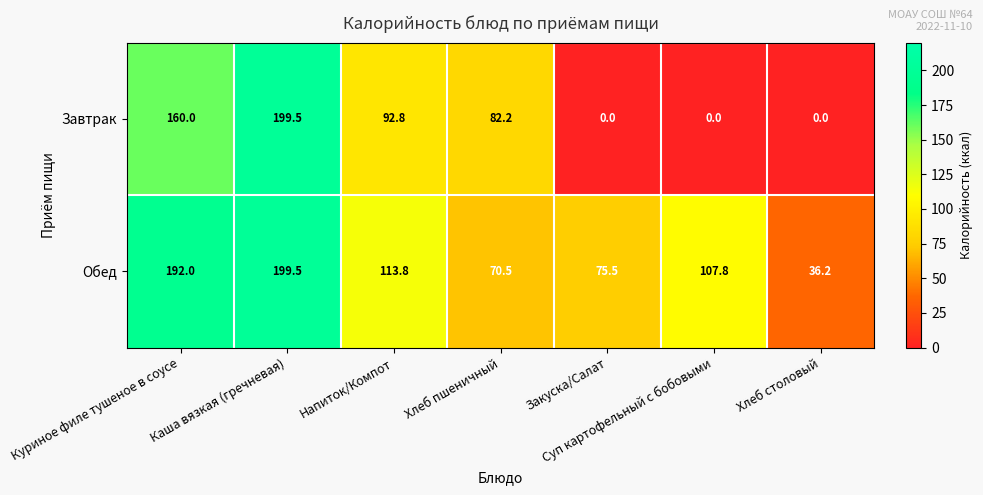

What is the sum of all Завтрак values?

534.5